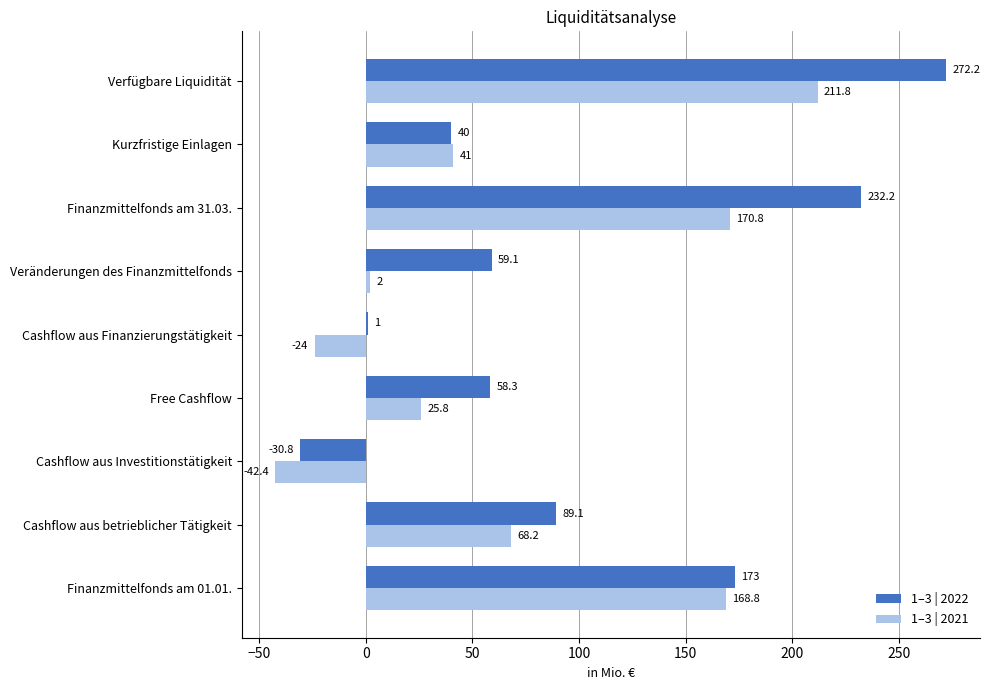

What are all the series names shown in the legend?

1–3 | 2022, 1–3 | 2021